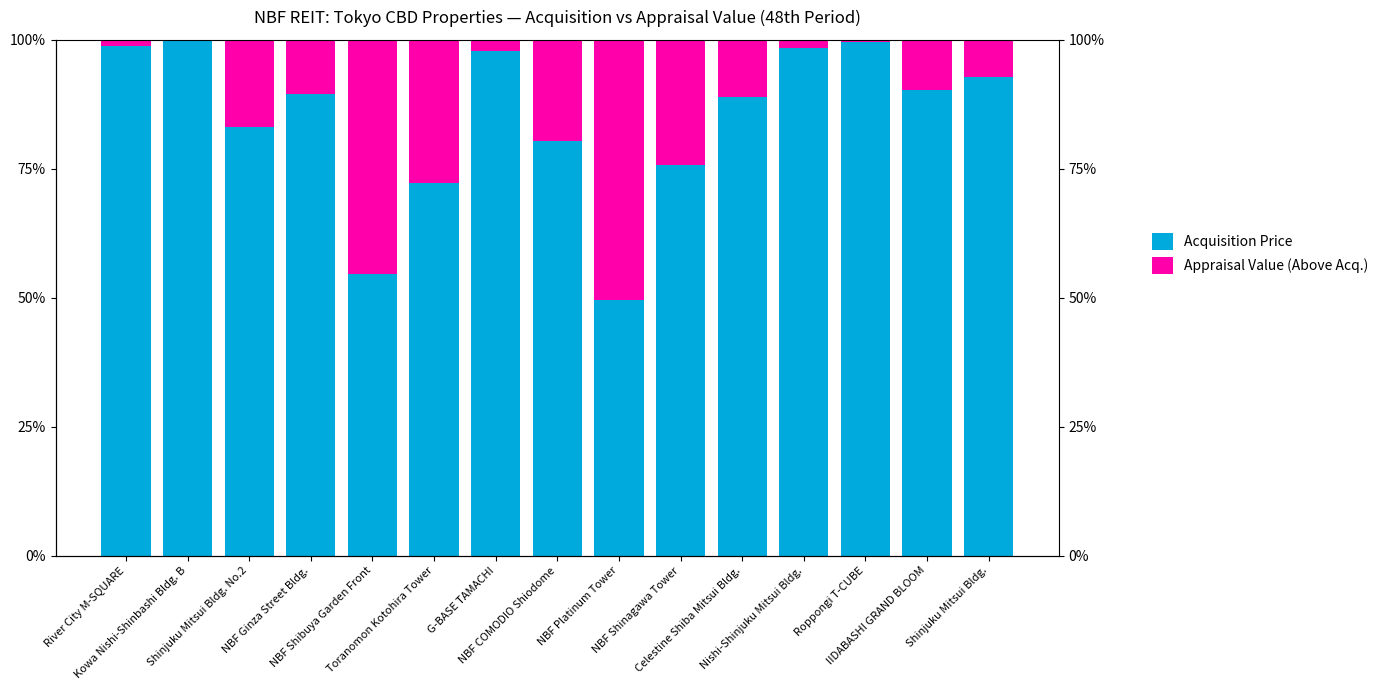

At which category is the sum across all series the highest?

River City M-SQUARE